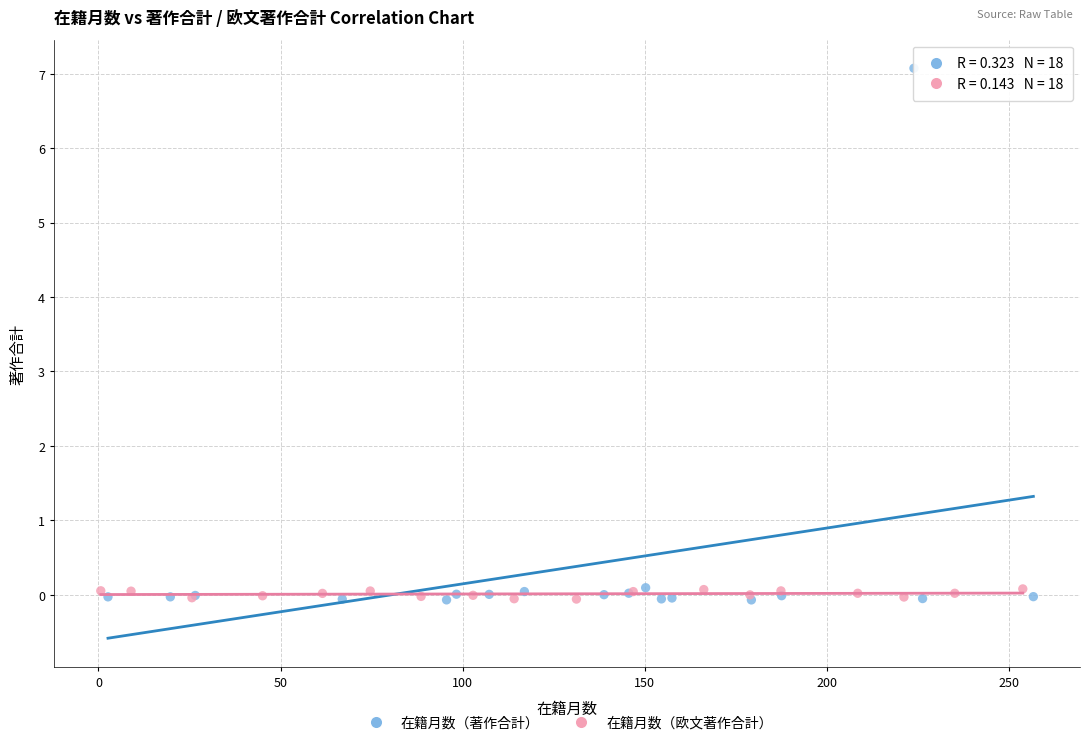

Which series has the largest Y range (max minus min)?

在籍月数（著作合計）